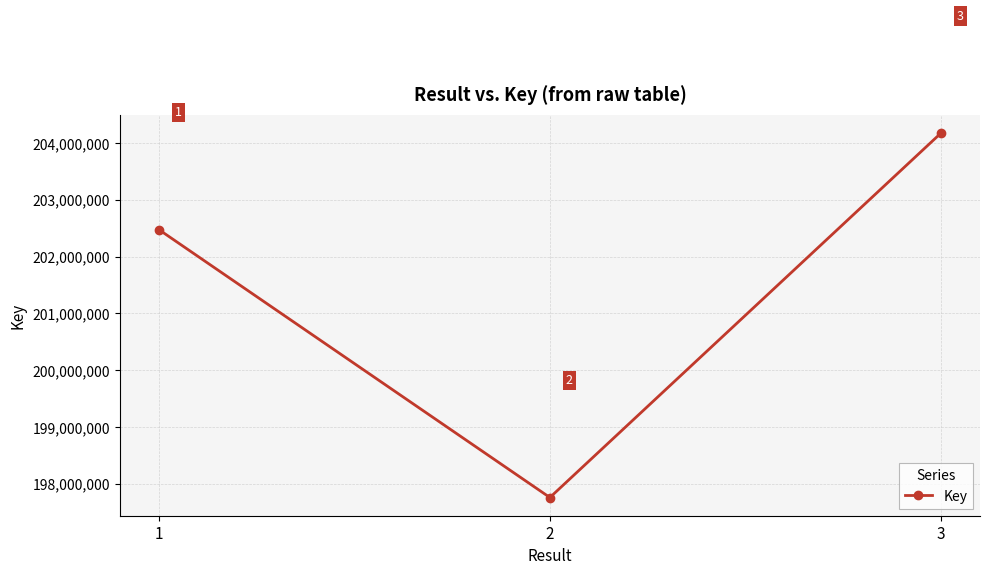

Reading left to right, transcribe all the data shown in this chart.

202475789	197758709	204174520